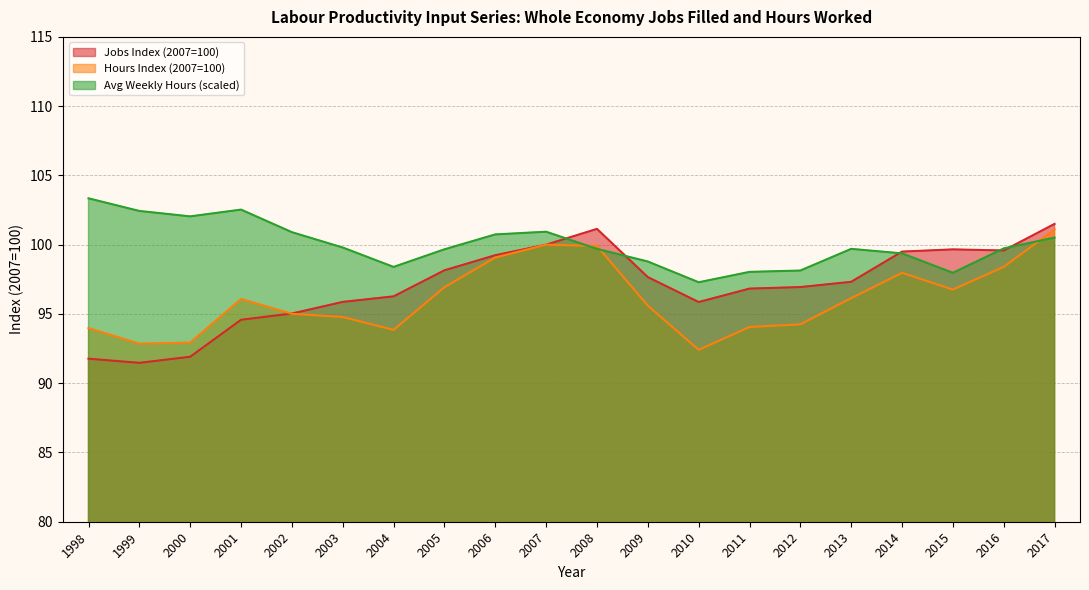

Reading right to left, transcribe all the data shown in this chart.

Whole Economy Jobs Filled: 101.5	99.6	99.7	99.5	97.3	96.9	96.8	95.9	97.7	101.1	100.0	99.2	98.2	96.3	95.9	95.0	94.6	91.9	91.5	91.8
Whole Economy Hours Worked: 101.1	98.4	96.8	98.0	96.1	94.2	94.1	92.4	95.6	99.9	100.0	99.1	96.9	93.8	94.8	95.0	96.1	92.9	92.8	94.0
Avg Weekly Hours: 100.5	99.7	98.0	99.4	99.7	98.1	98.0	97.3	98.8	99.7	100.9	100.7	99.7	98.4	99.8	100.9	102.5	102.0	102.4	103.3